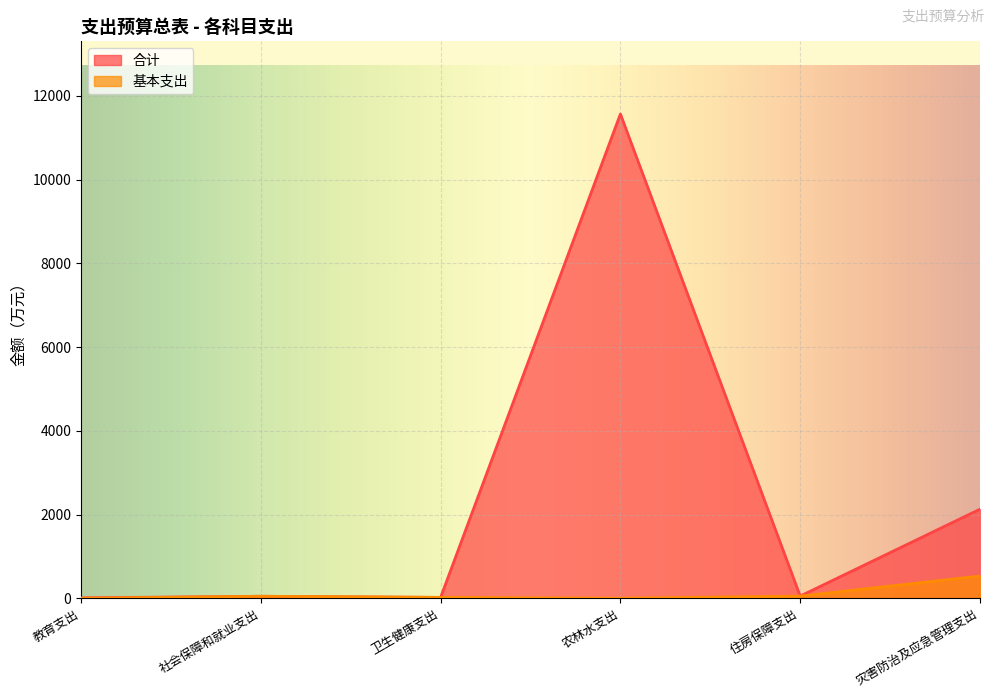

Which category has the lowest value across all series?

教育支出